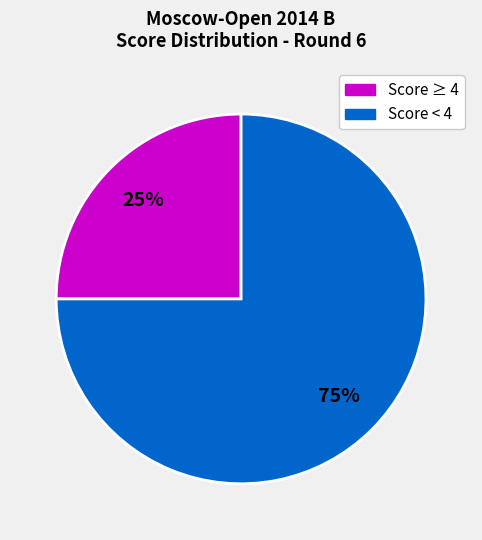

To the nearest percent, what is the average slice percentage?

50%